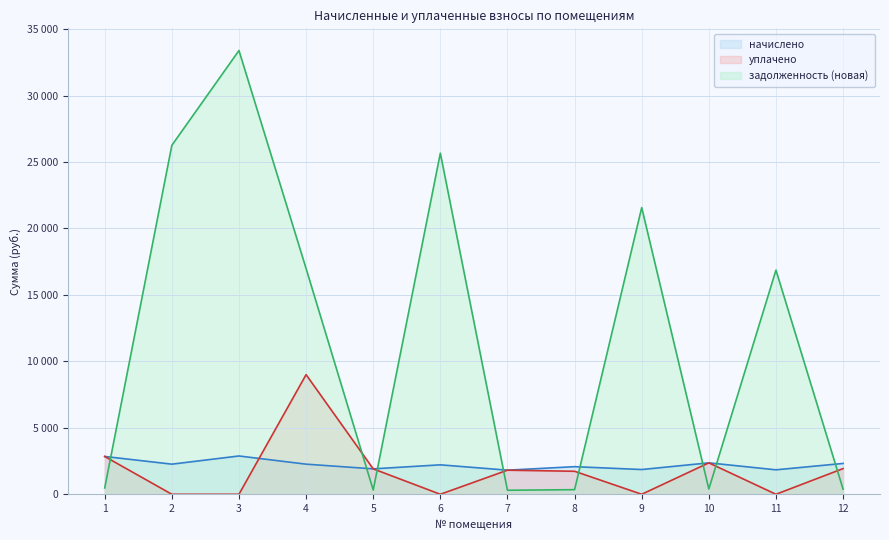

At which category is the sum across all series the highest?

3